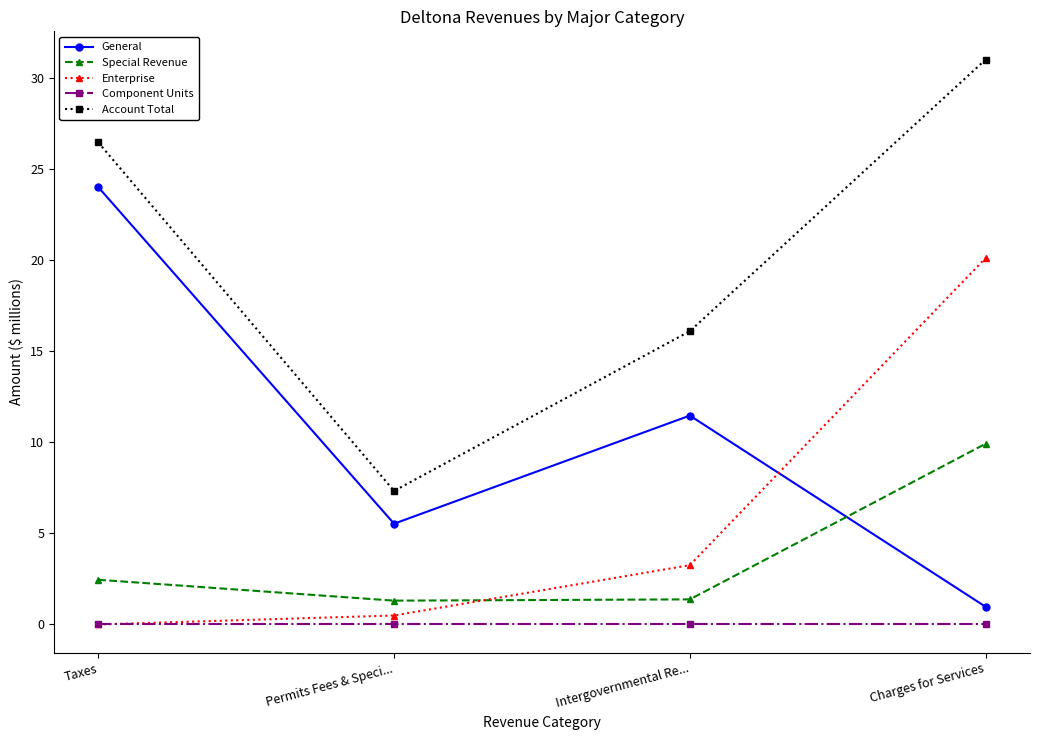

At how many categories does at least one series exceed 9?

3